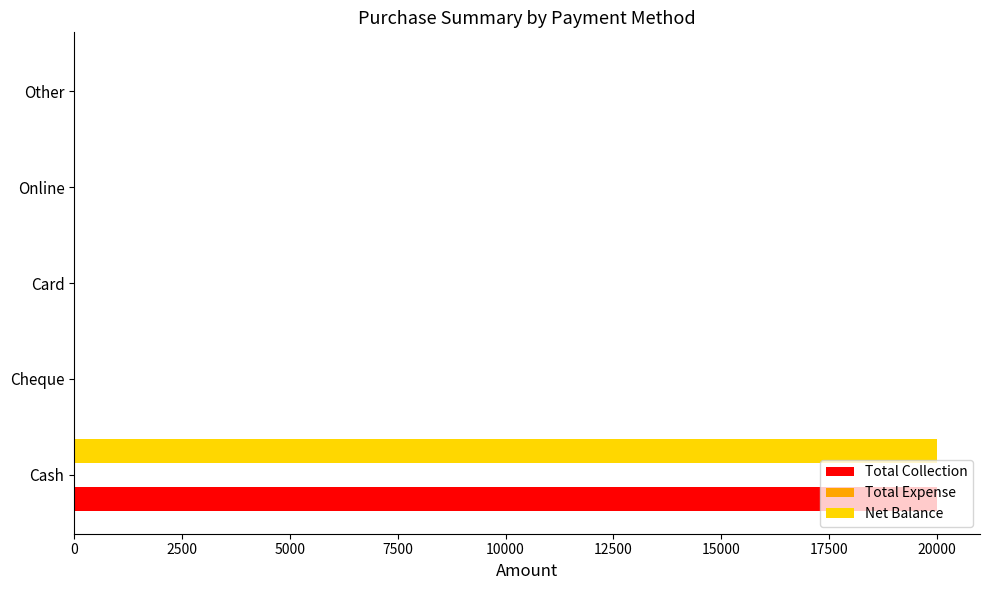

The Total Collection series shows 11145 at Card. True or false?

False